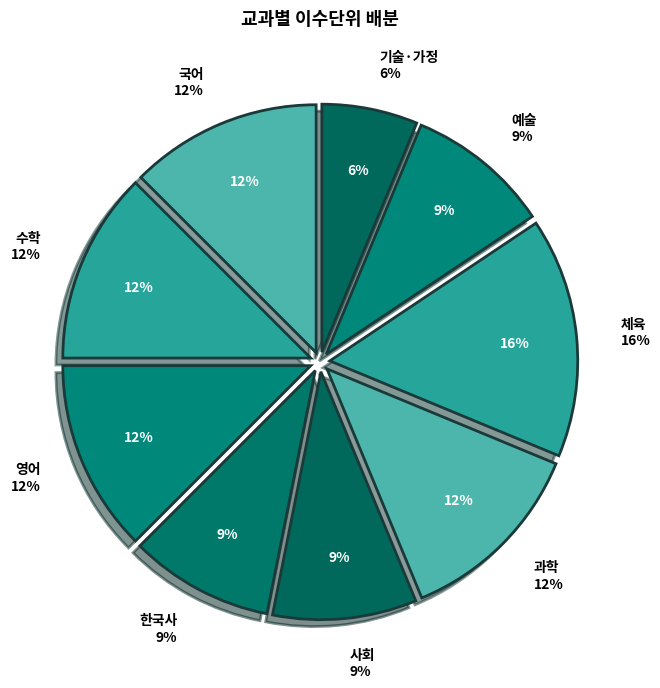

Is there a majority slice in this chart?

No